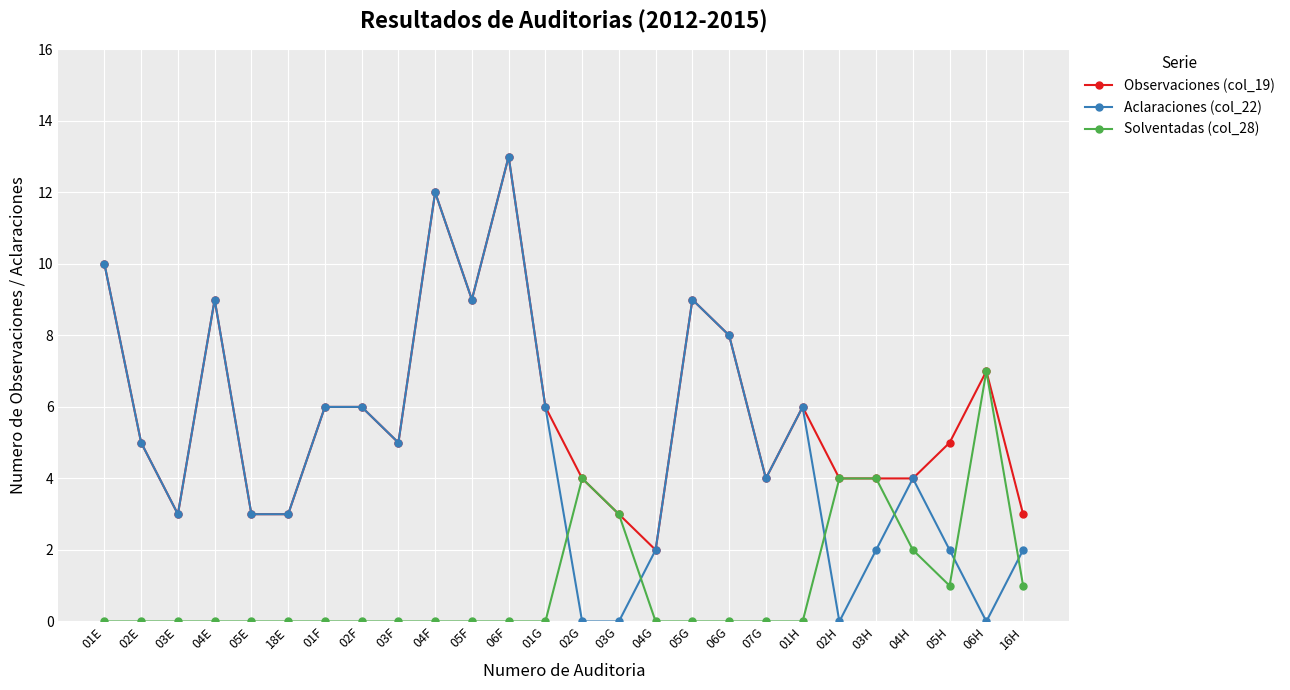

True or false: Observaciones (col_19) has a value of 10 at 02F.

False